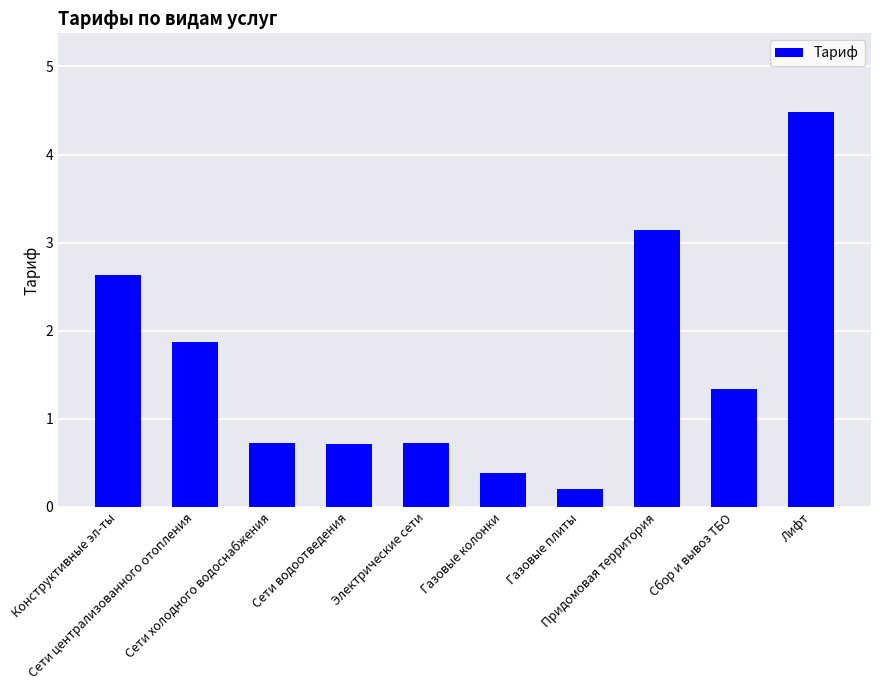

What is the change in value from Конструктивные эл-ты to Придомовая территория?

+0.5